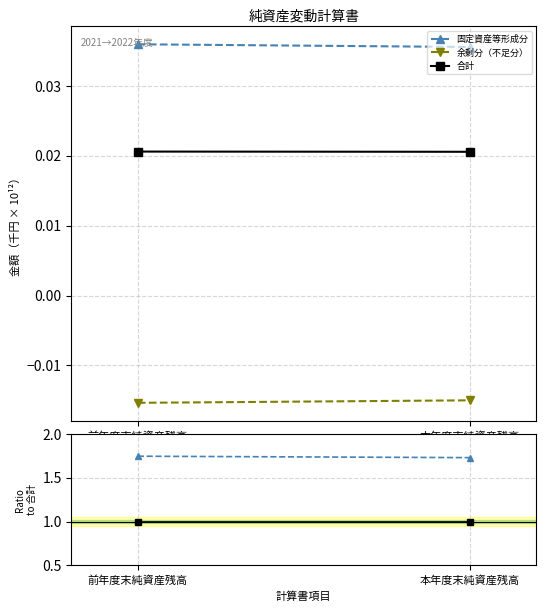

How many data points does each series have?

2